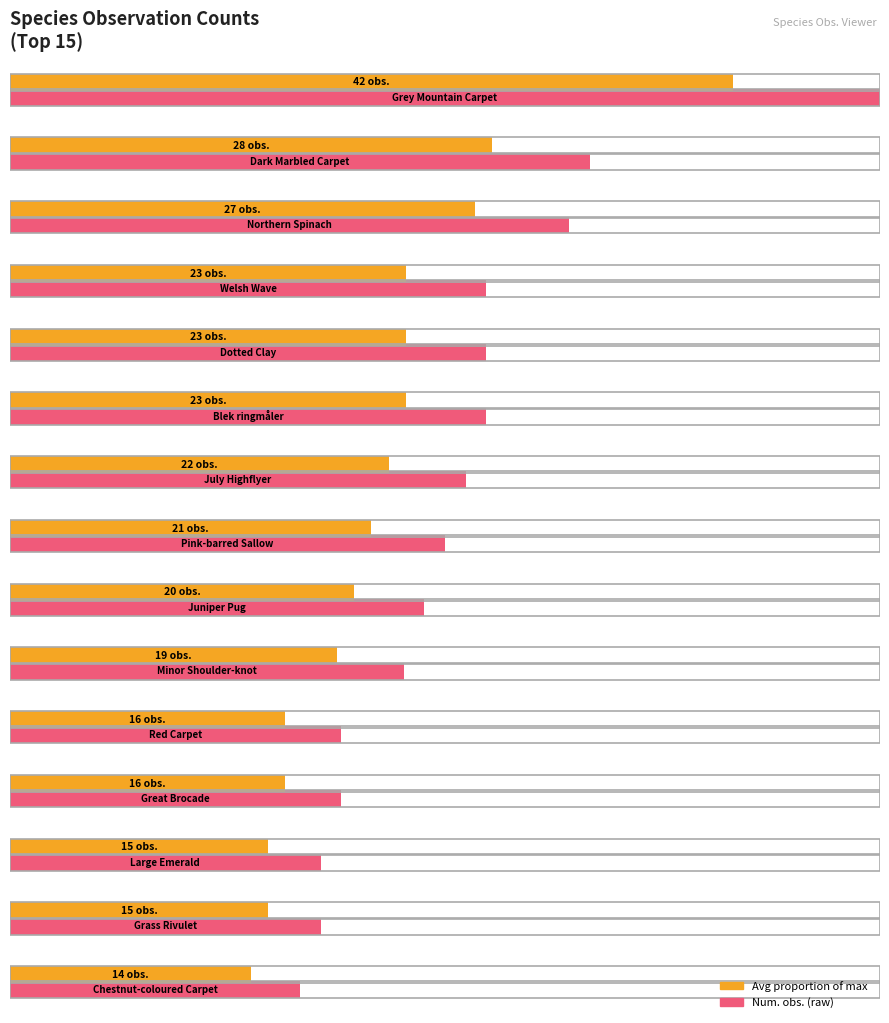

What is the sum of the values at Dark Marbled Carpet and Pink-barred Sallow?

49